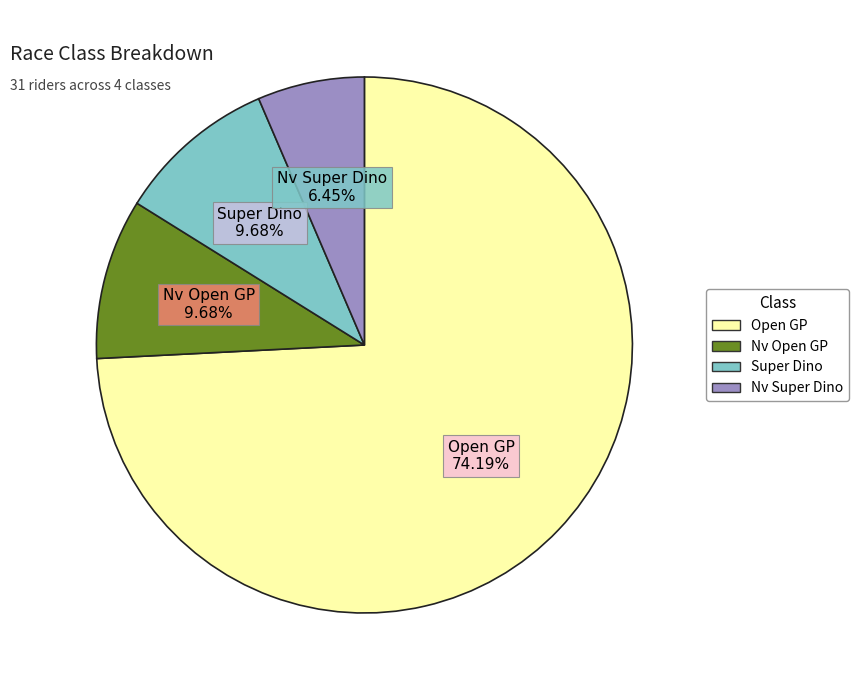

What is the smallest slice in the pie chart?

Nv Super Dino